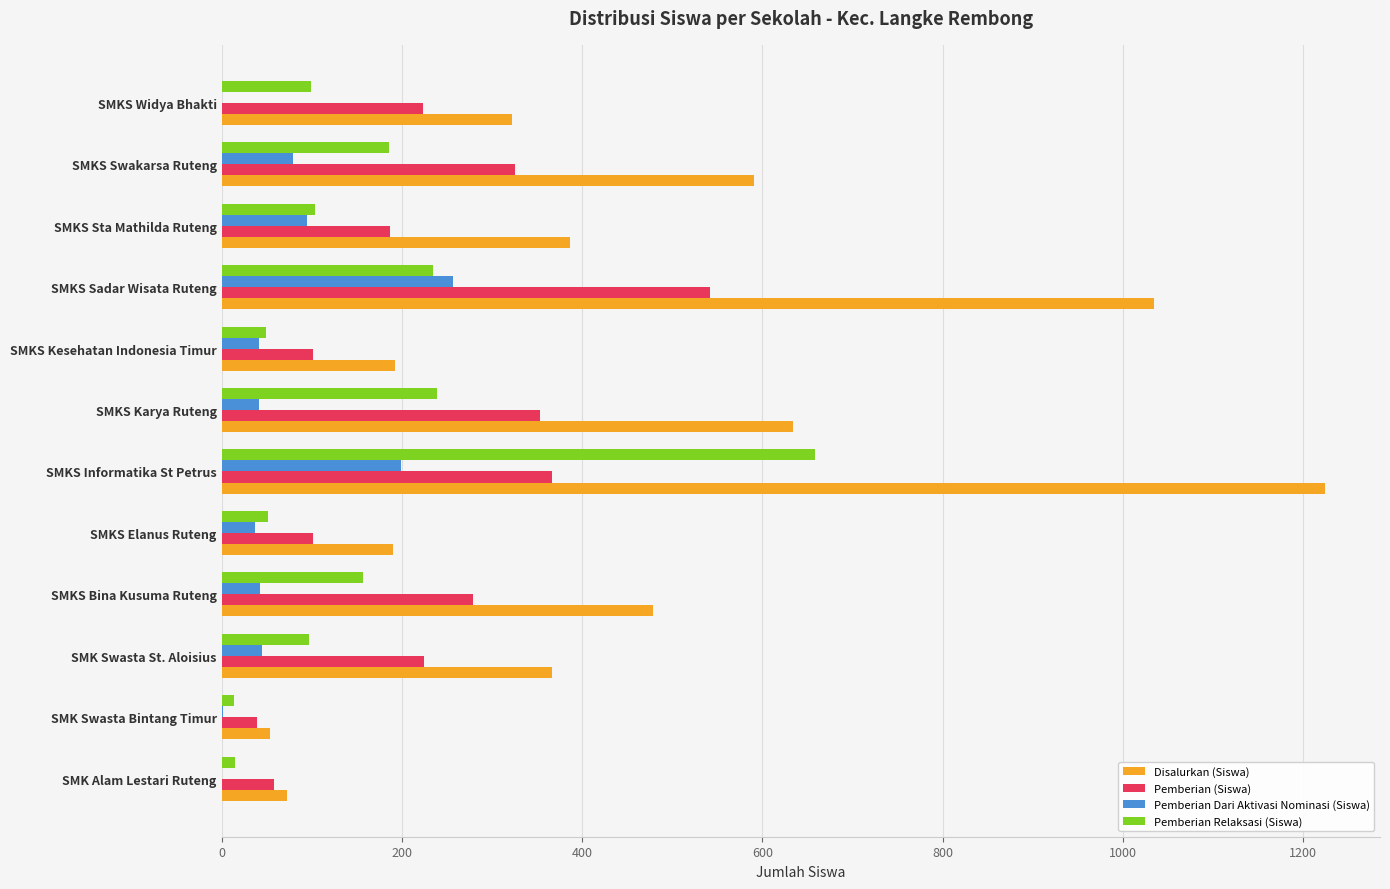

True or false: Pemberian (Siswa) has a value of 223 at SMKS Widya Bhakti.

True